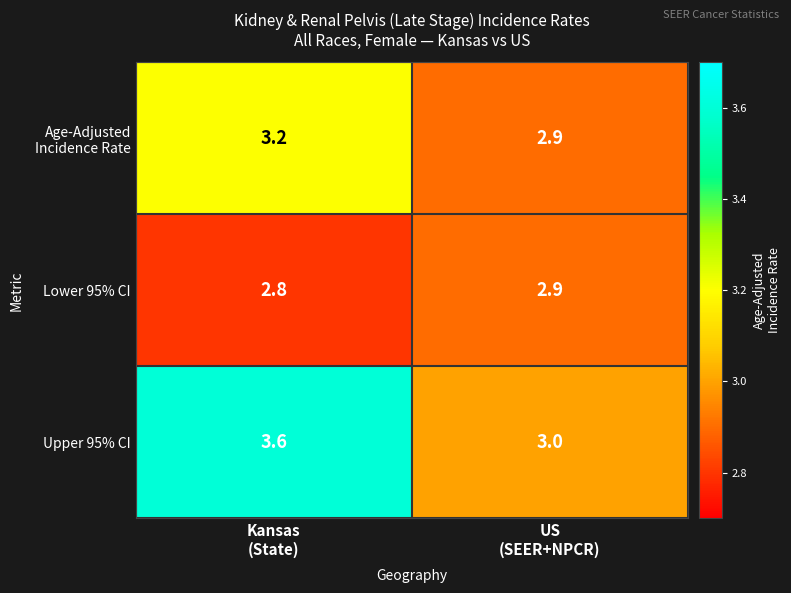

What is the minimum value shown in the chart?

2.8